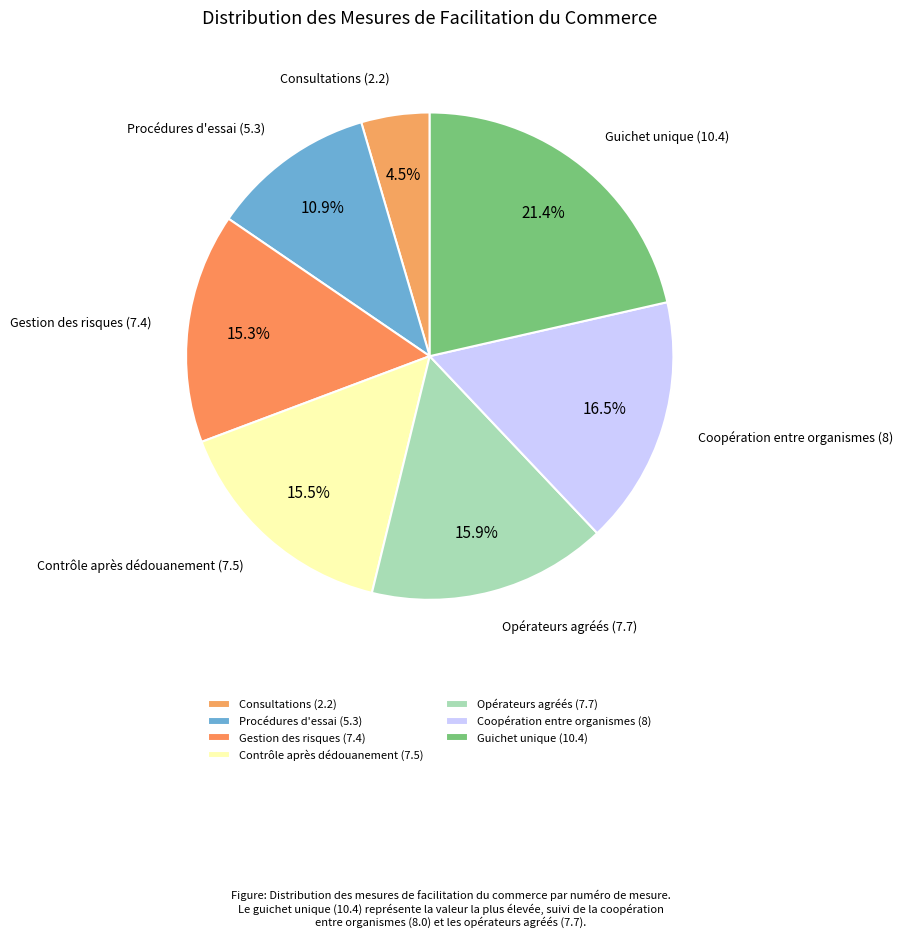

Between Guichet unique (10.4) and Opérateurs agréés (7.7), which is larger?

Guichet unique (10.4)